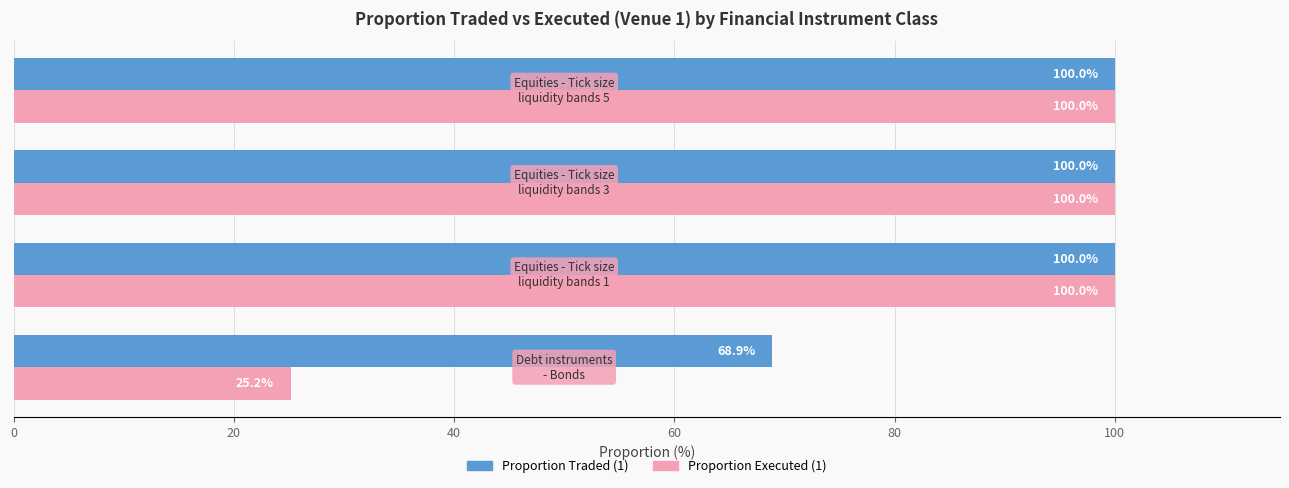

At how many categories does at least one series exceed 60?

4